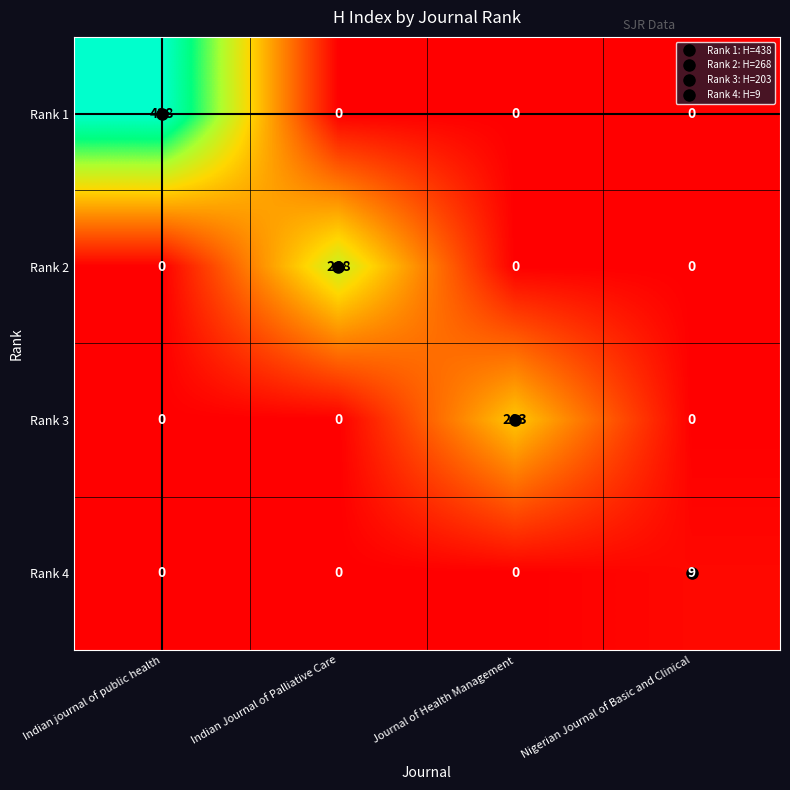

Which series has the largest range (max minus min)?

Rank 1